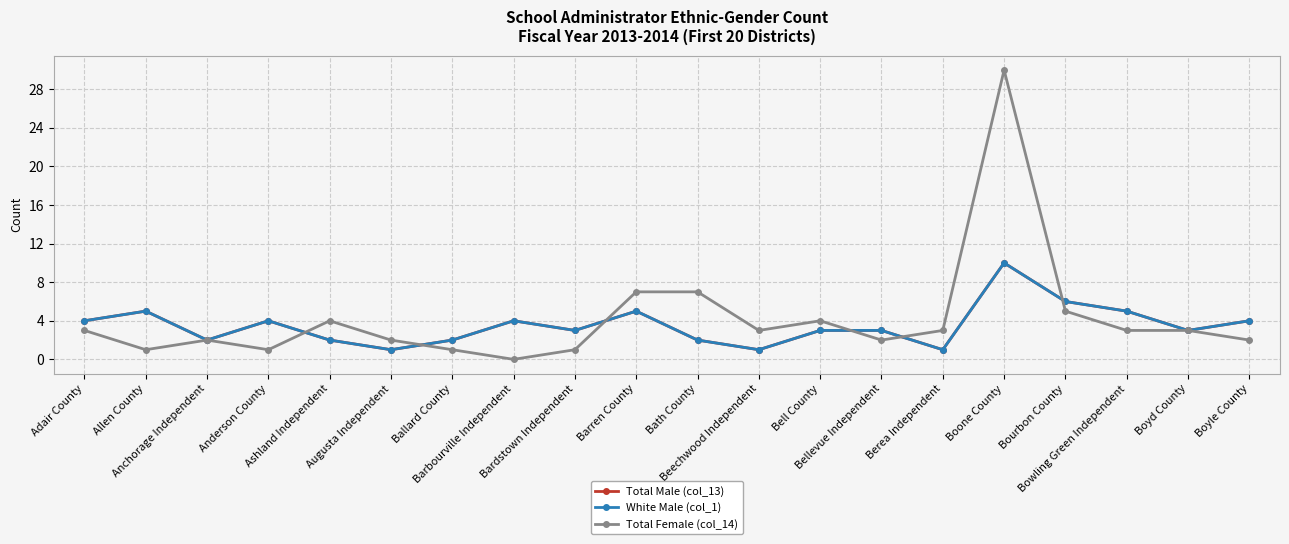

What position from the left is Barren County?

10